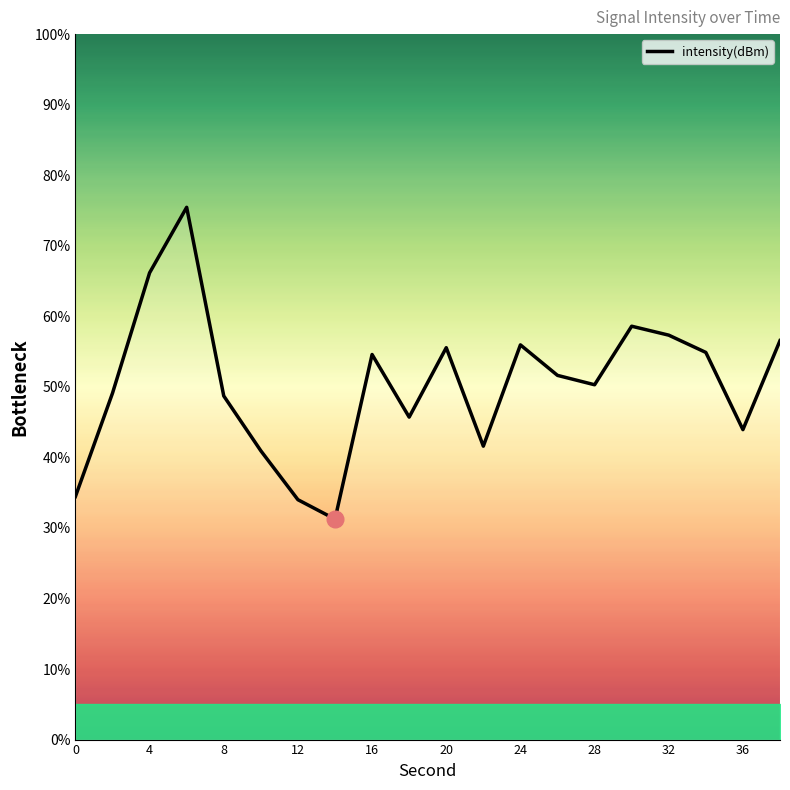

Count the number of categories in the chart.

20